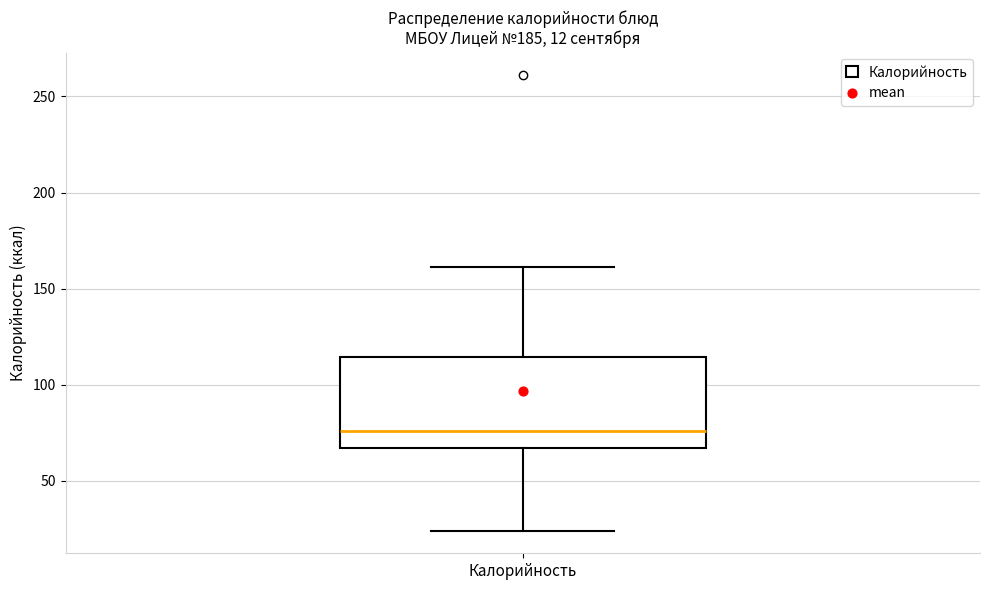

Read this box plot against the y-axis: the position of the median line, the range covered by the box, and the ends of both whiskers. The values are not printed on the chart, so give them approximately, as read against the axis.

median 75, box 65 to 115, whiskers 25 to 160